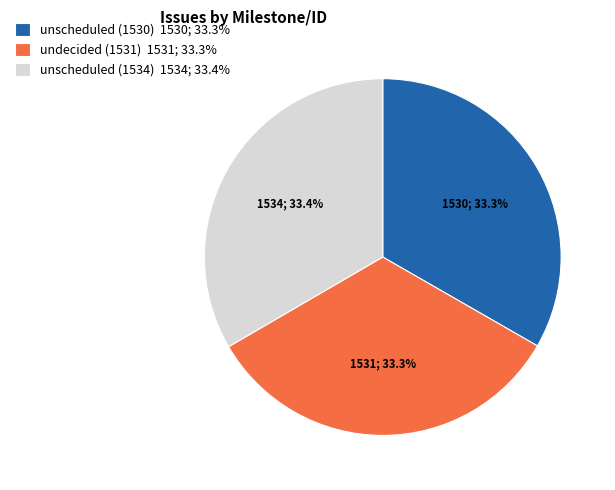

To the nearest percent, what portion does unscheduled (1530) represent?

33%